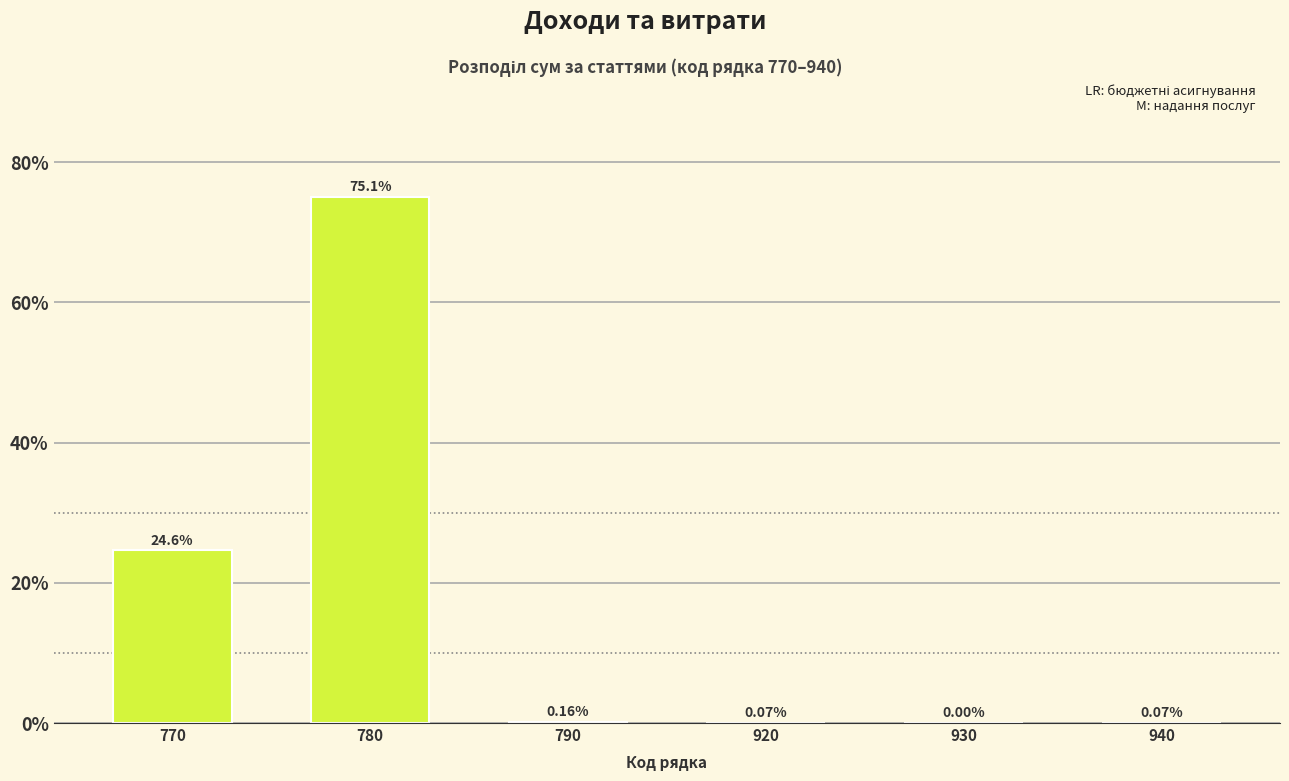

What is the sum of all values?

100.0